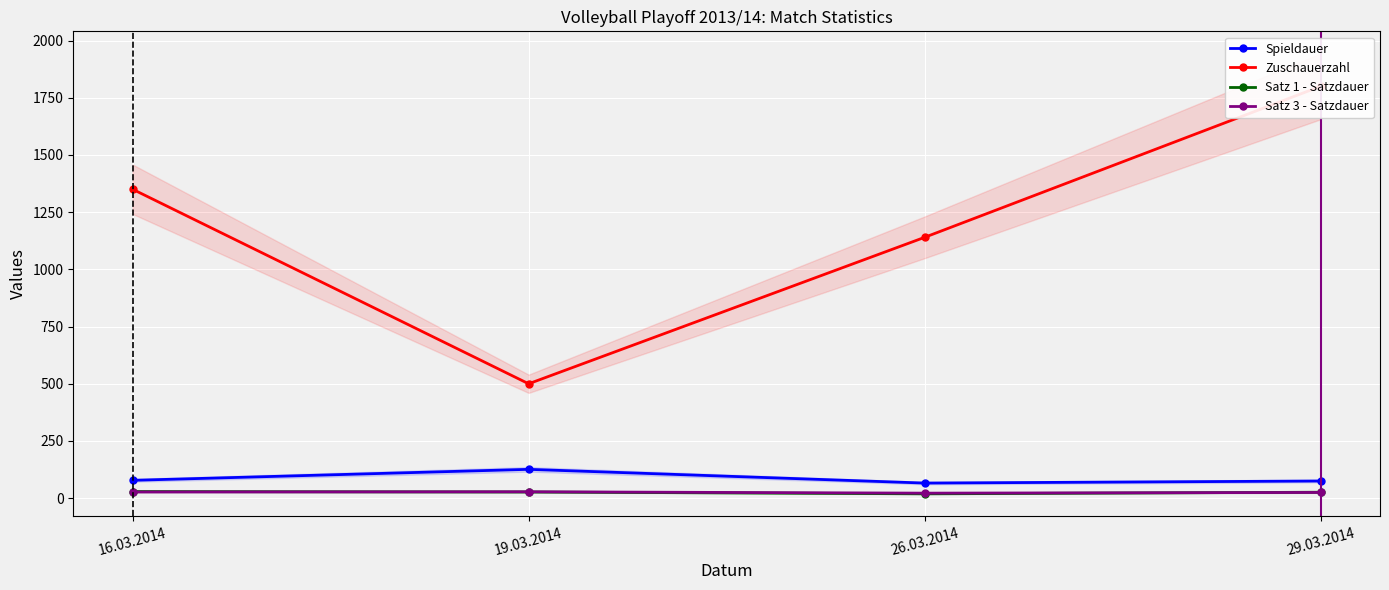

Between 19.03.2014 and 26.03.2014, which series saw the biggest shift?

Zuschauerzahl